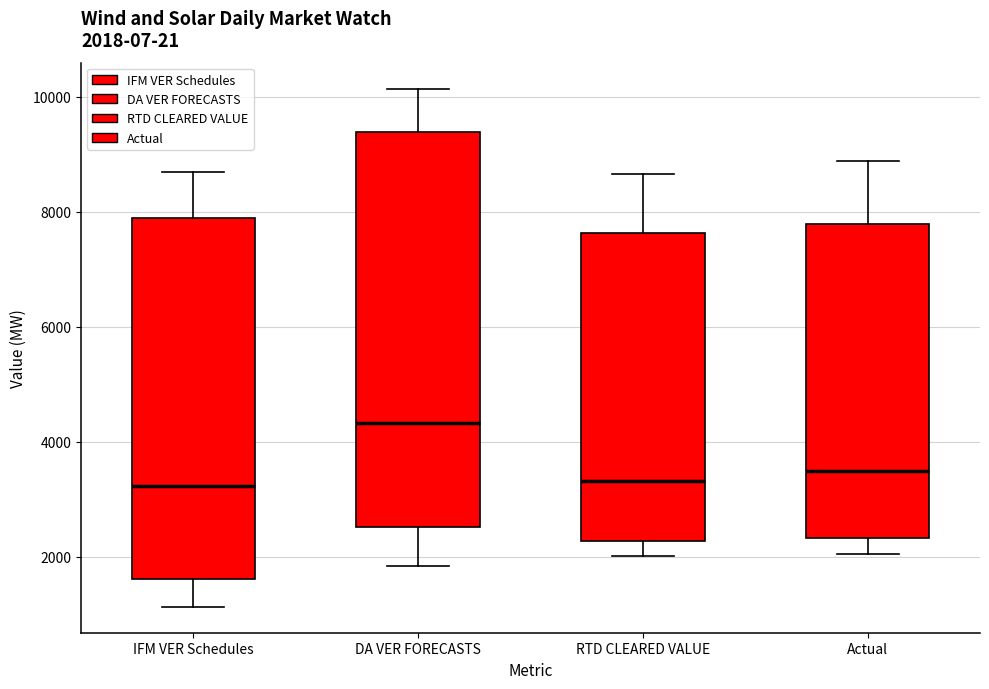

Comparing the boxes themselves (not the whiskers), which one is the tallest?

DA VER FORECASTS